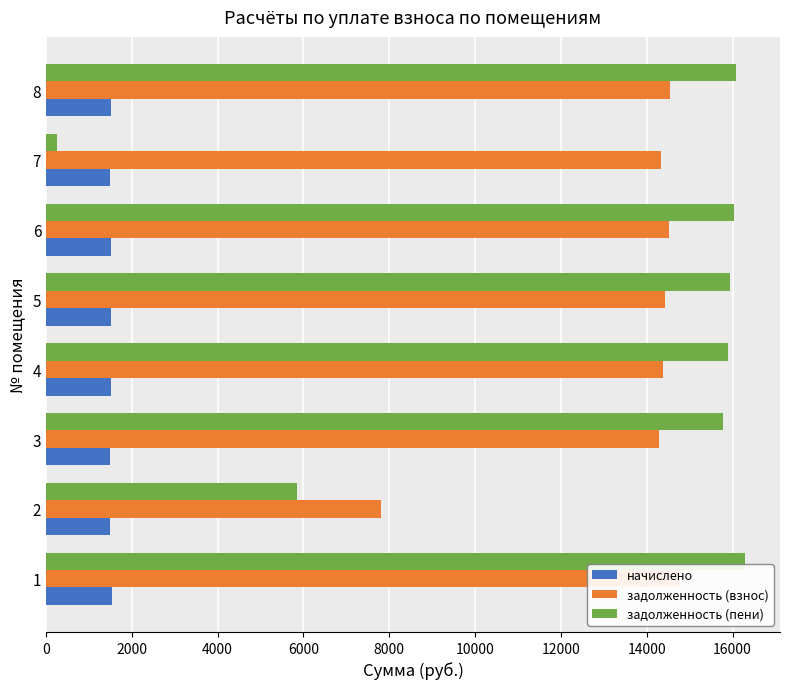

What is the sum of the задолженность (взнос) values at 8 and 3?

28845.8